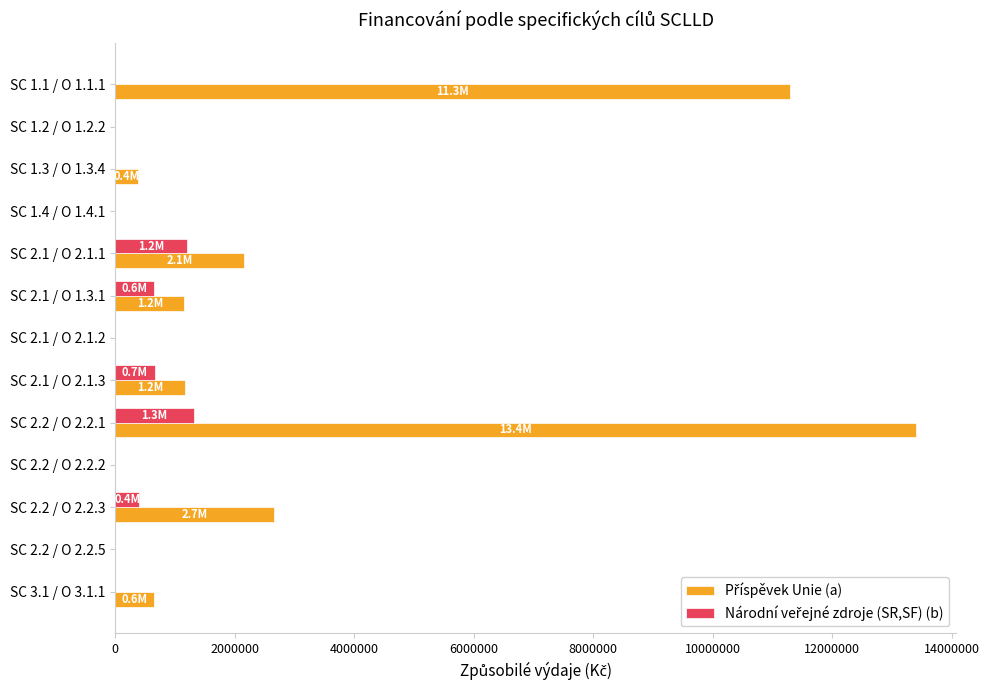

At which category is the sum across all series the highest?

SC 2.2 / O 2.2.1